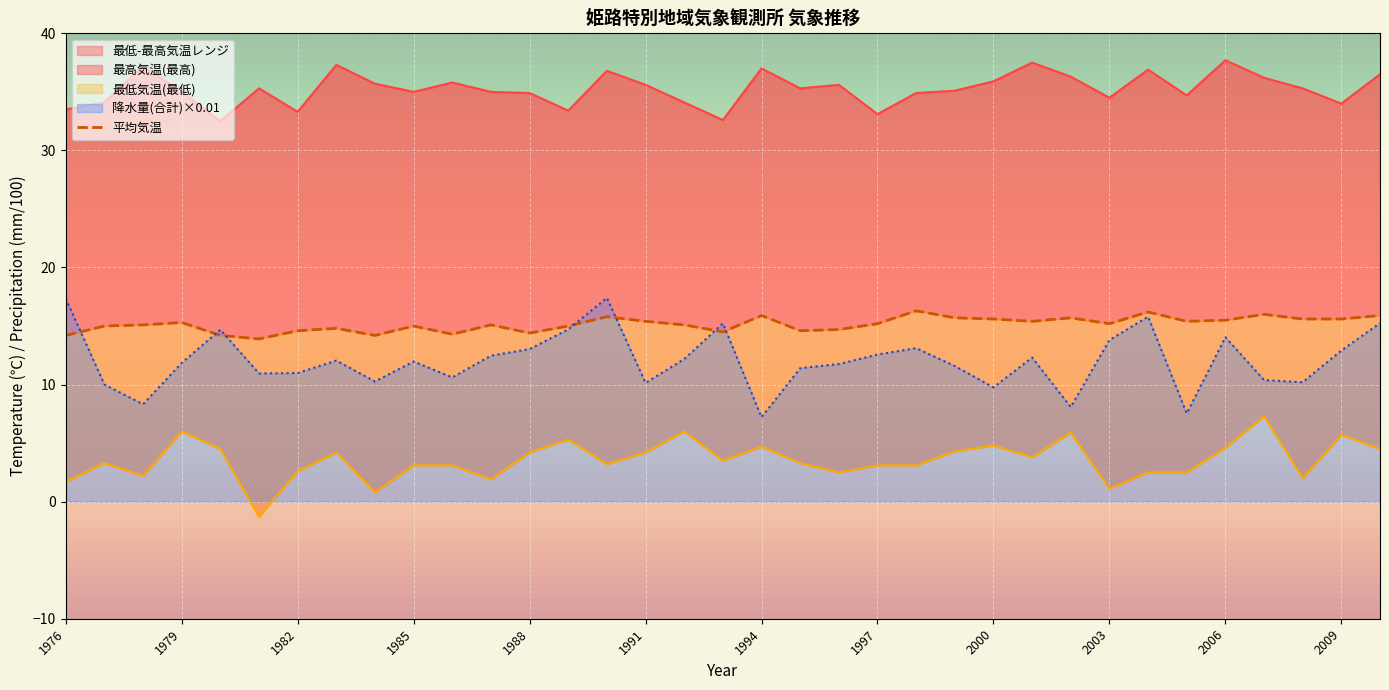

True or false: 降水量(合計)×0.01 has a value of 7.8 at 2009.

False